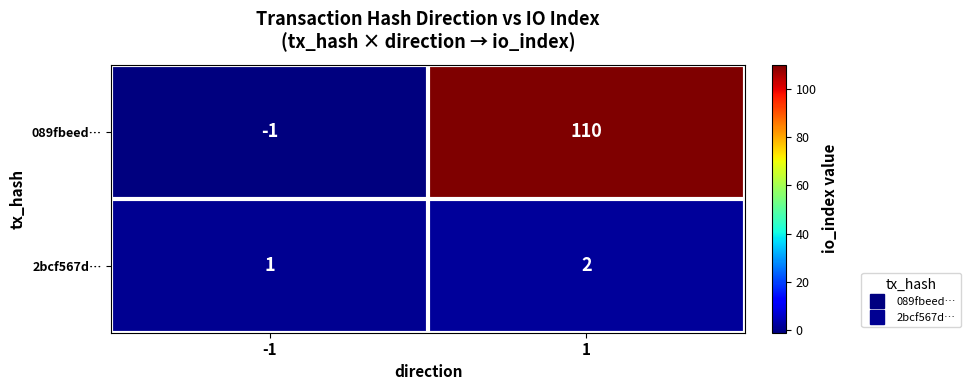

What is the difference between the highest and lowest values at 1?

108